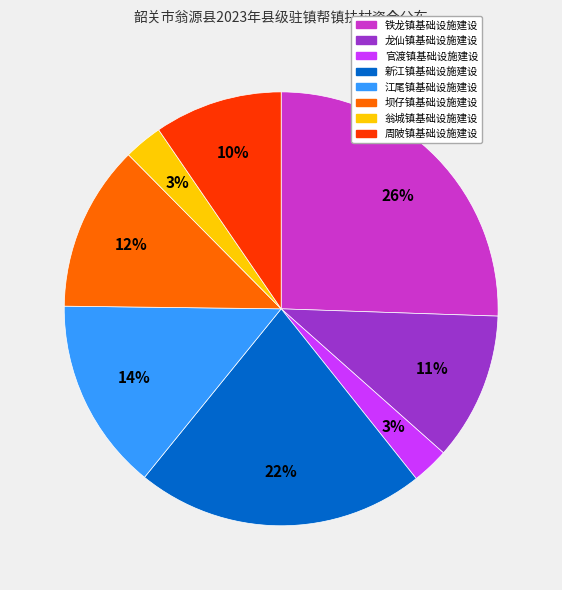

To the nearest percent, what is the combined percentage of 坝仔镇基础设施建设 and 龙仙镇基础设施建设?

23%